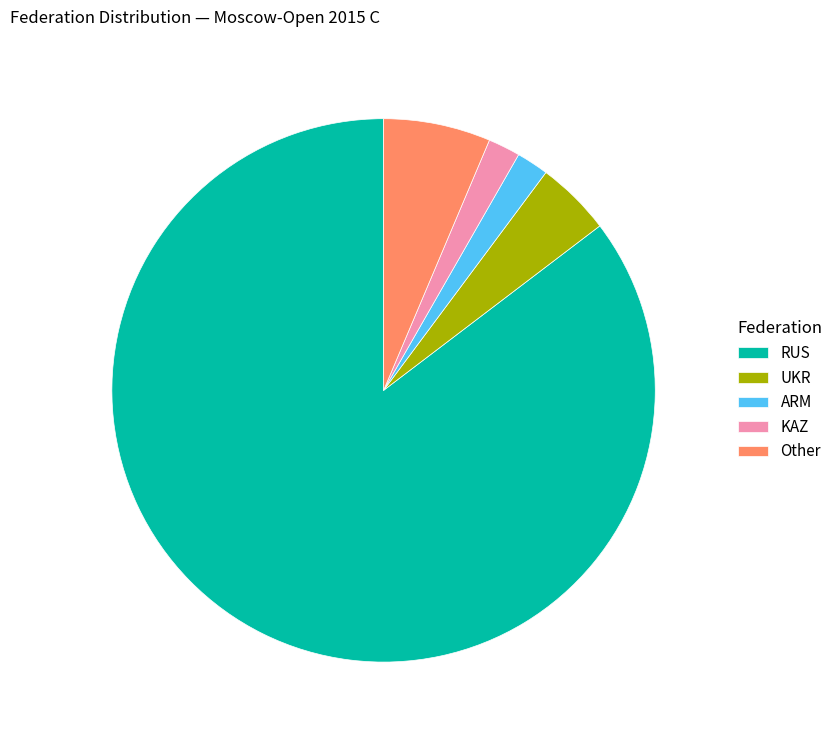

Which slice is the largest?

RUS